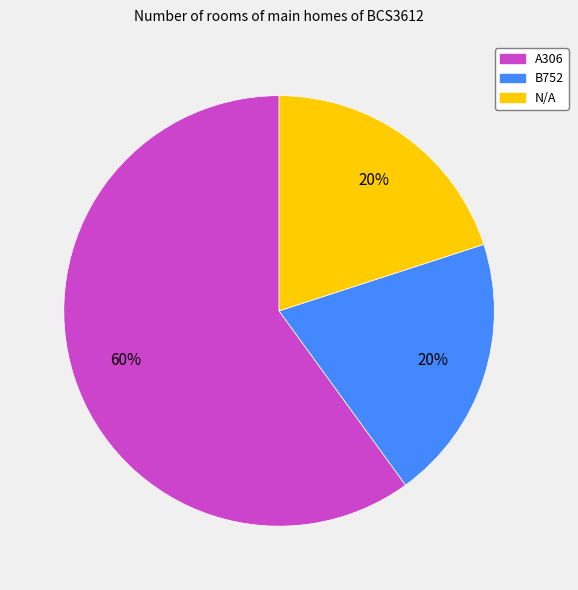

Does any single category account for the majority?

Yes